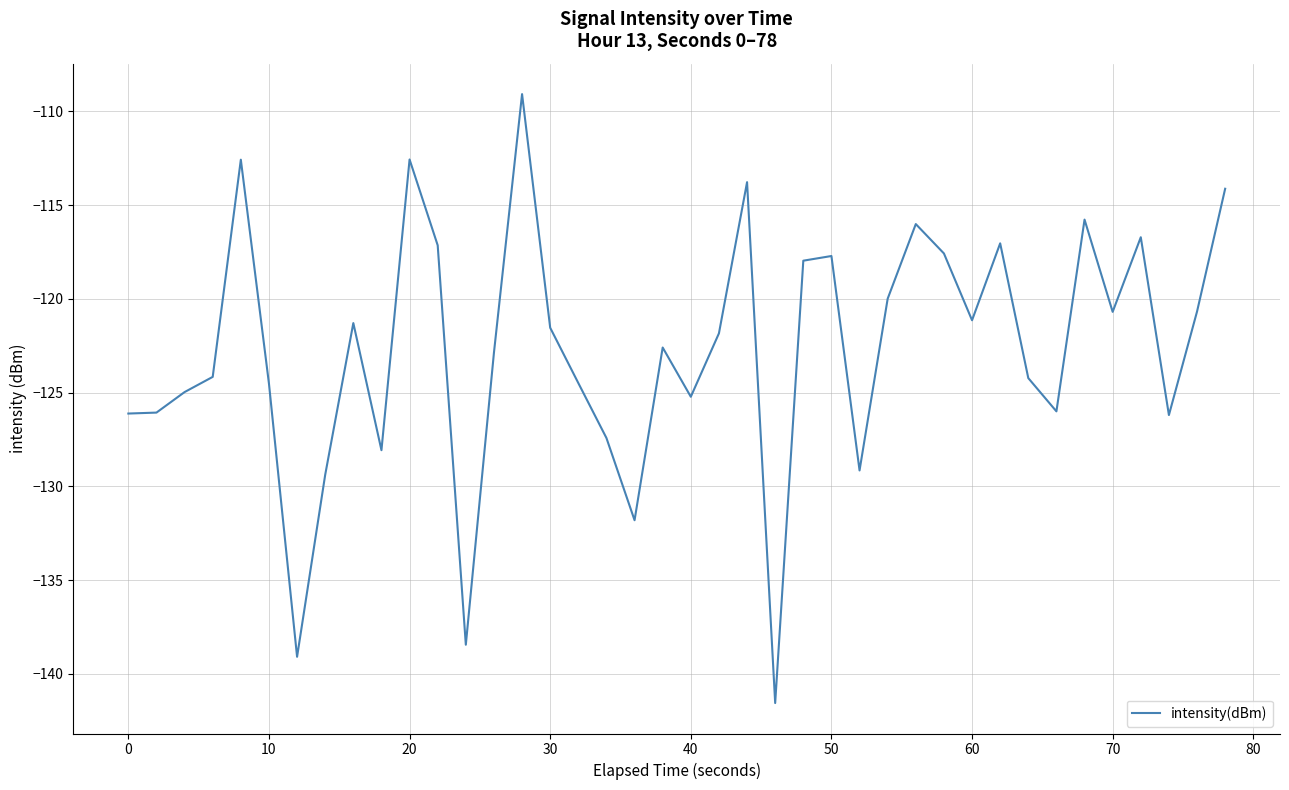

What is the greatest value displayed?

-109.1